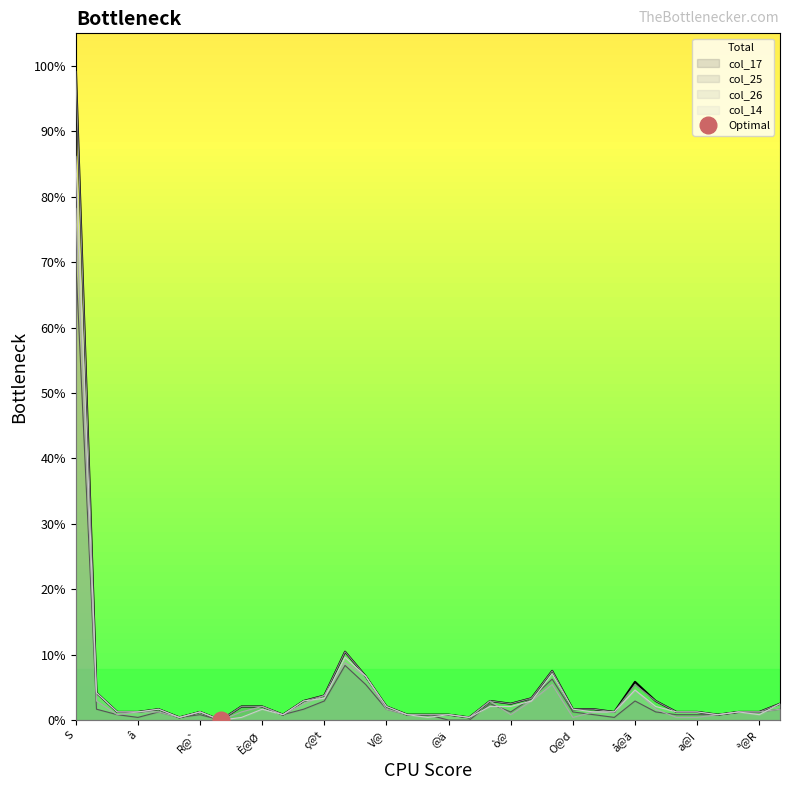

What is the sum of all col_17 values?

129.3